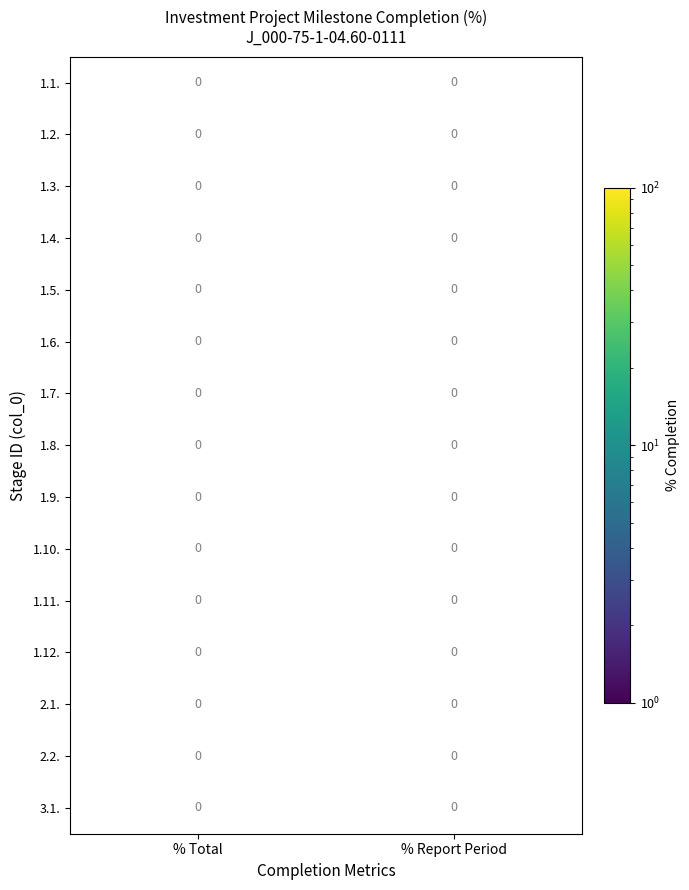

Rank the categories by 1.1. value from lowest to highest.

% Total, % Report Period